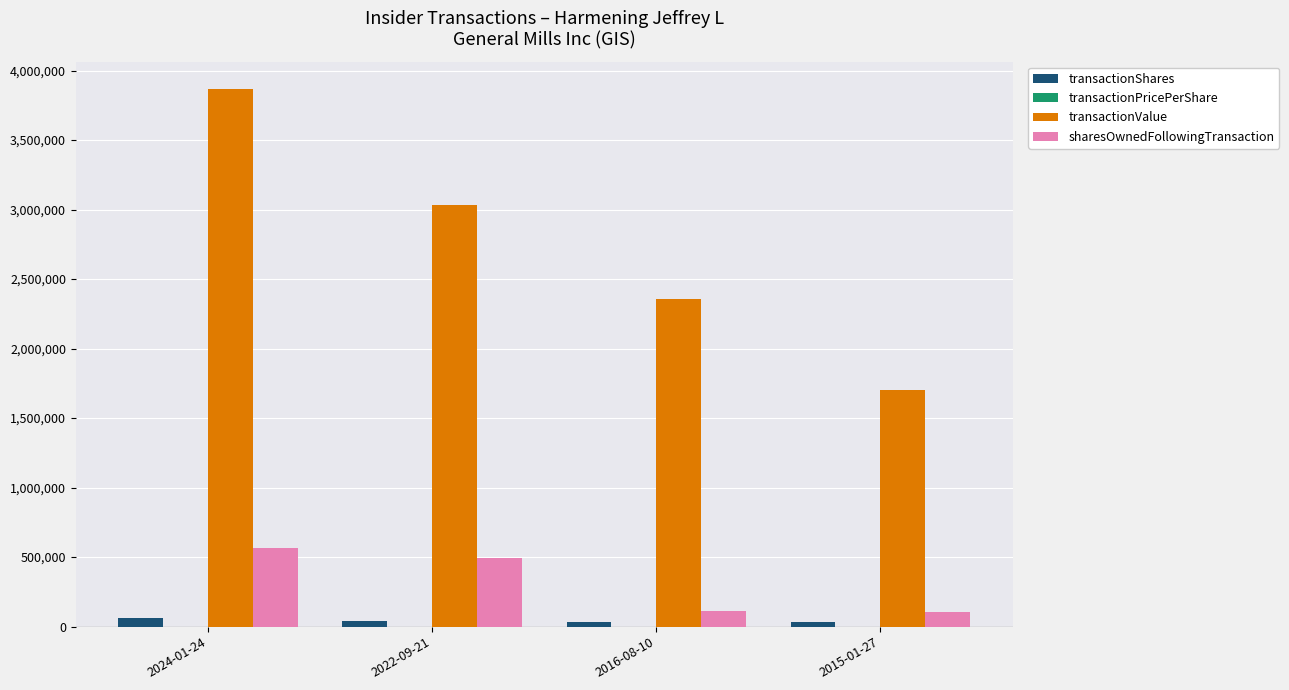

What is the greatest value displayed?

3870219.0